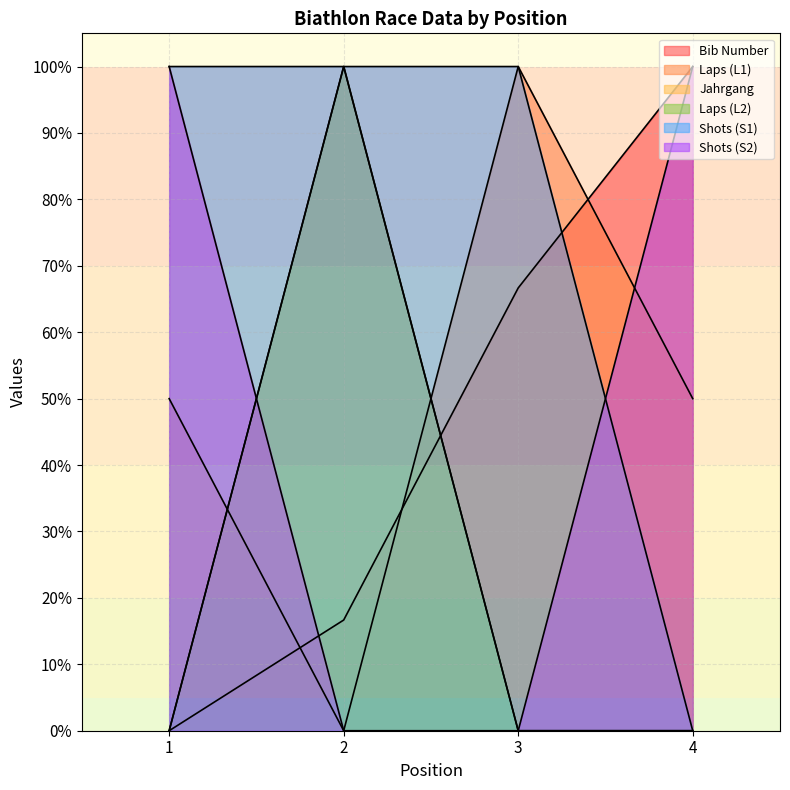

What are all the series names shown in the legend?

Bib Number, Laps (L1), Jahrgang, Laps (L2), Shots (S1), Shots (S2)